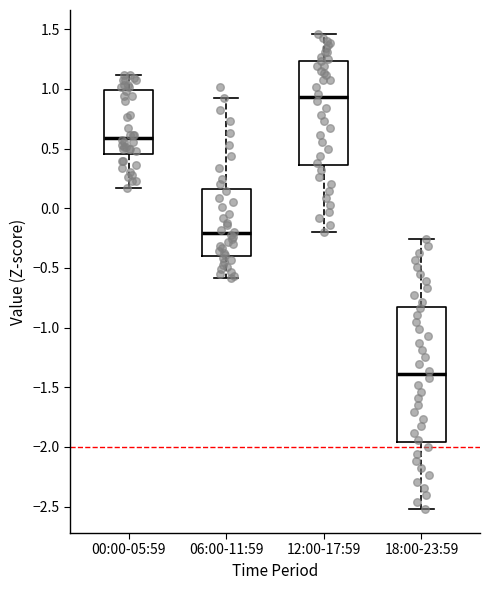

Which box's median line is the lowest?

18:00-23:59